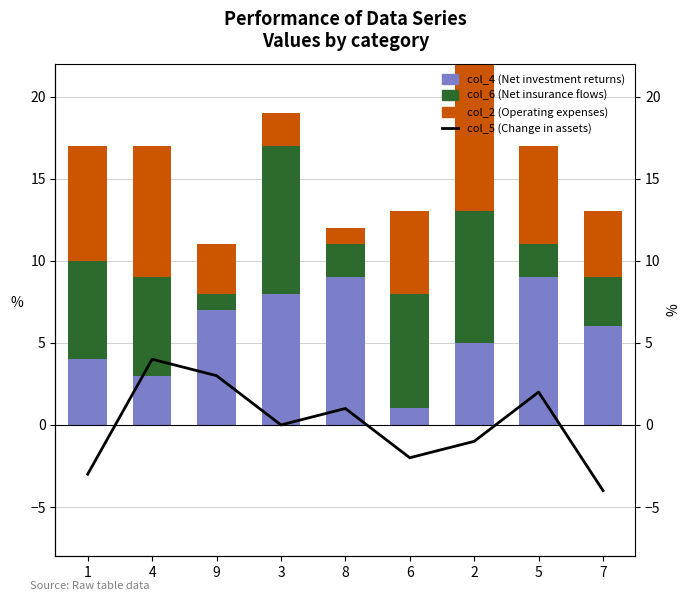

What is the total value across all series at 8?

13